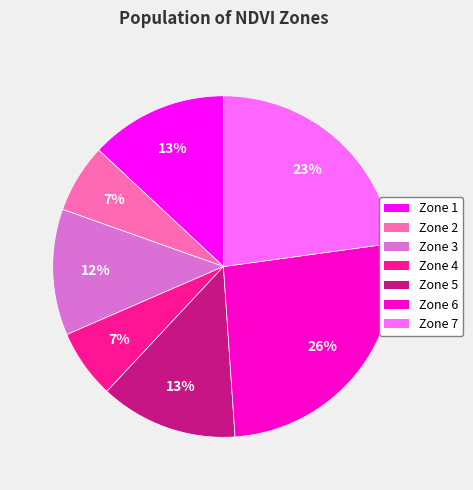

What is the ratio of the value at Zone 4 to the value at Zone 1?

0.5